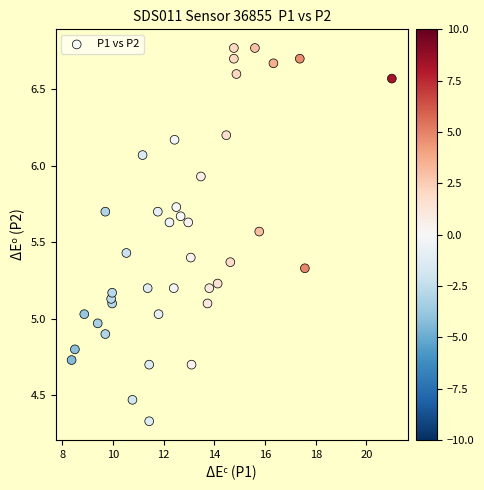

What is the range of X values (max minus min)?

12.6